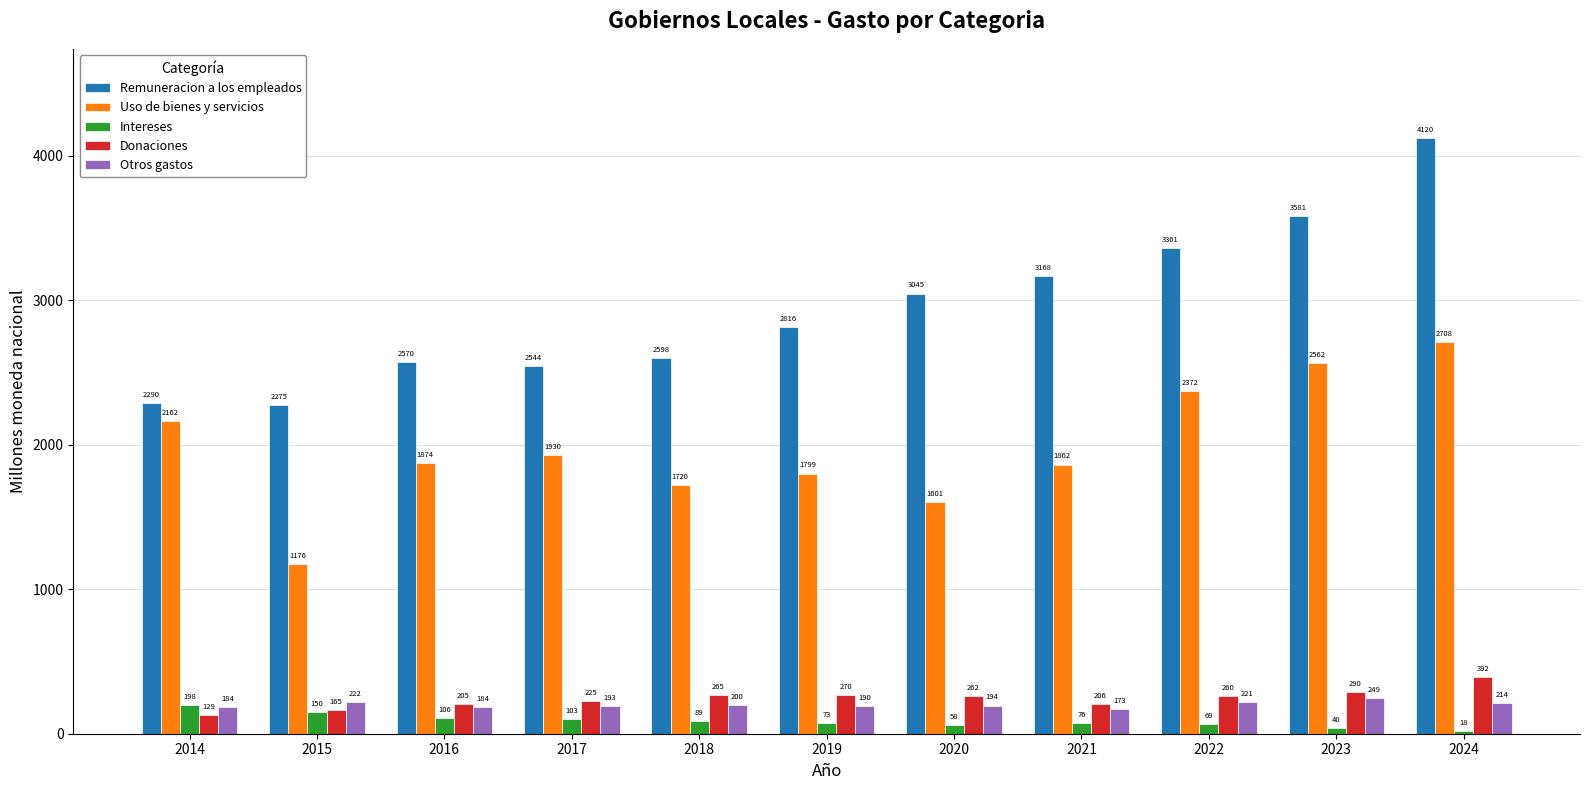

What are all the series names shown in the legend?

Remuneracion a los empleados, Uso de bienes y servicios, Intereses, Donaciones, Otros gastos